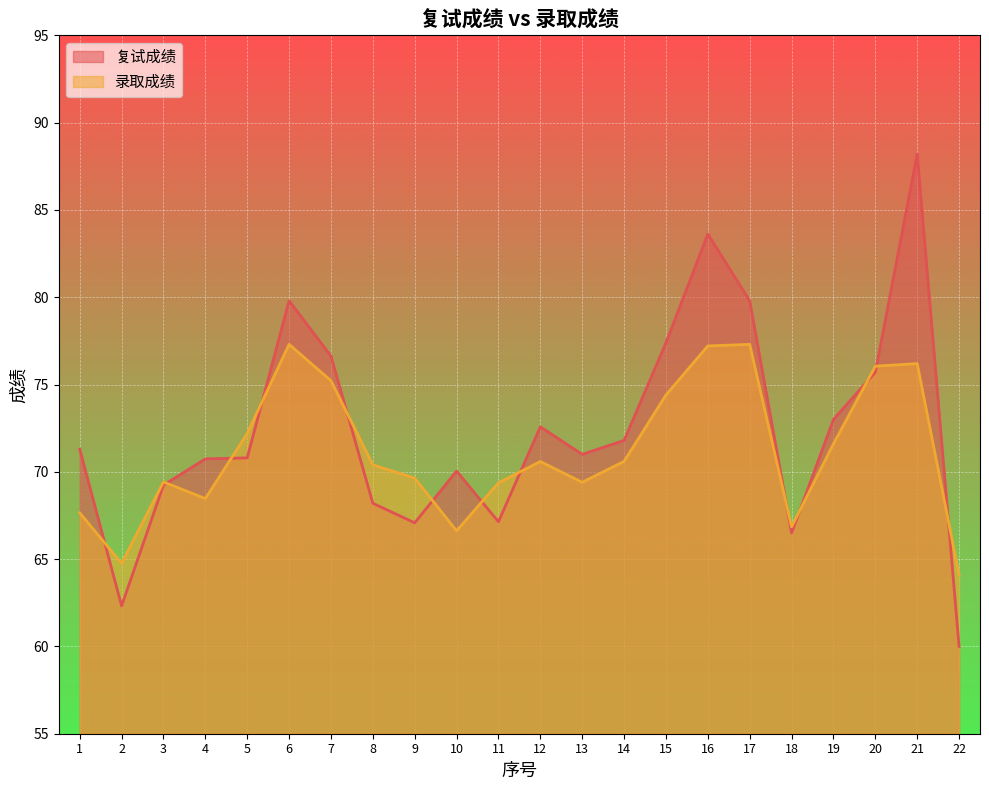

Which category has the highest value in the 复试成绩 series?

21